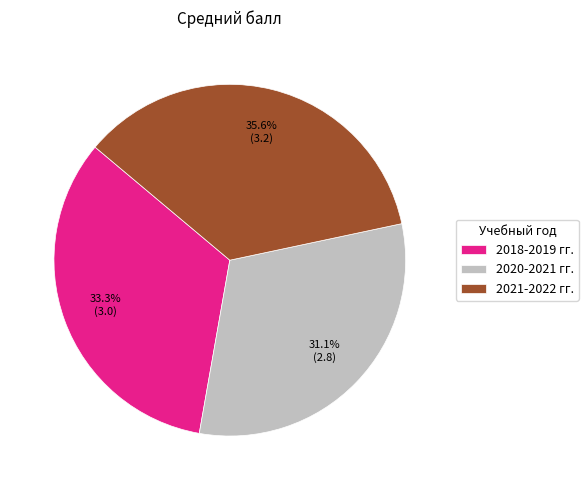

The 2020-2021 гг. slice represents 31% of the pie. True or false?

True